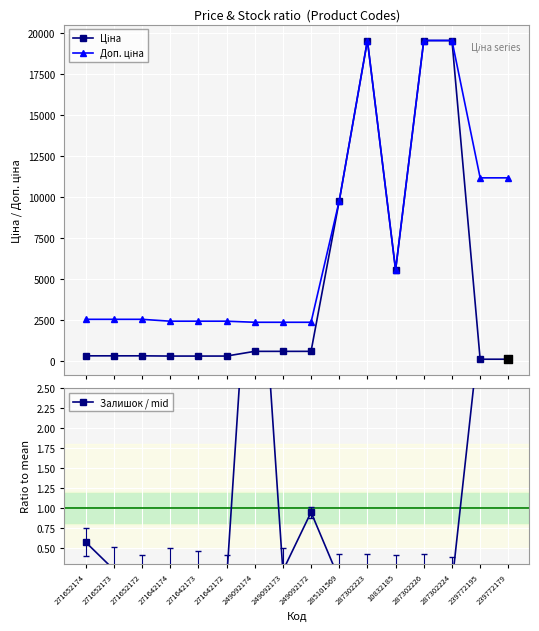

At which category is the sum across all series the highest?

287302223